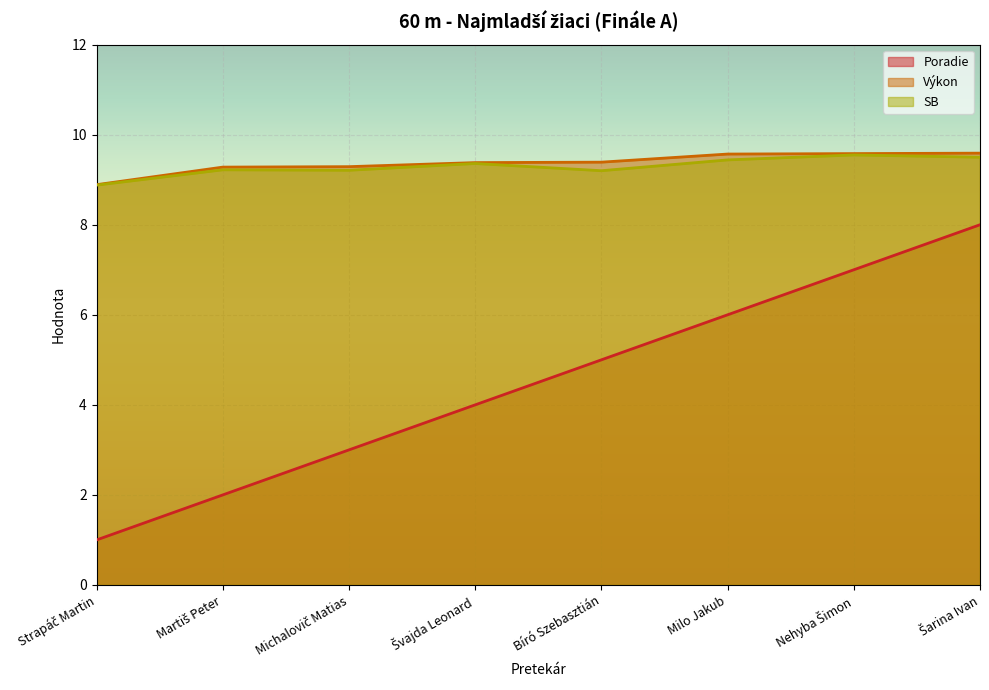

Which series has the largest total across all categories?

Výkon